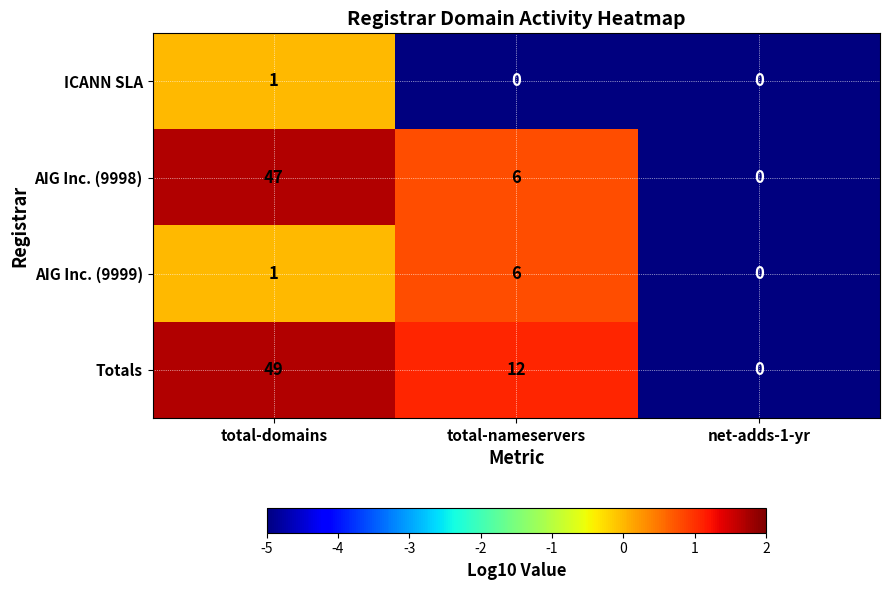

Reading left to right, list all the values displayed in this chart.

ICANN SLA: 1	0	0
AIG Inc. (9998): 47	6	0
AIG Inc. (9999): 1	6	0
Totals: 49	12	0